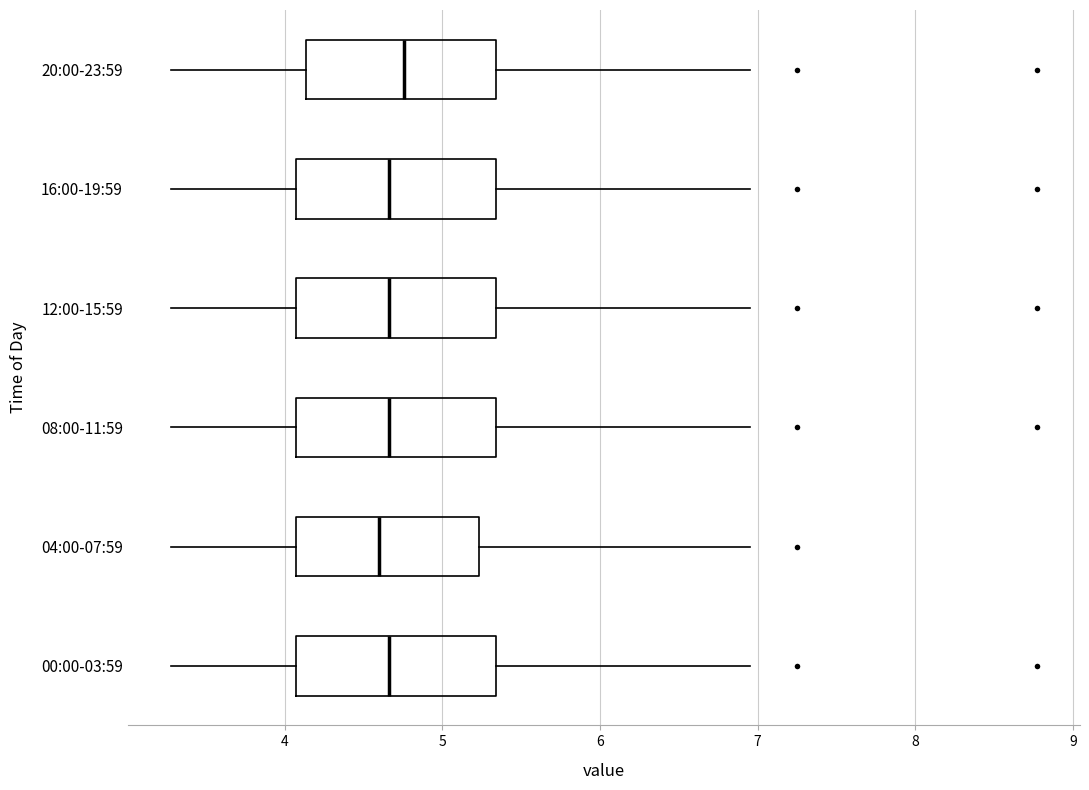

Reading bottom to top, transcribe this box plot: for each box, give where its median line is, the range the box spans, and where its two whiskers end, as read against the x-axis. The values are not printed on the chart, so give them approximately, as read against the axis.

00:00-03:59: median 4.7, box 4.1 to 5.3, whiskers 3.3 to 7.0
04:00-07:59: median 4.6, box 4.1 to 5.2, whiskers 3.3 to 7.0
08:00-11:59: median 4.7, box 4.1 to 5.3, whiskers 3.3 to 7.0
12:00-15:59: median 4.7, box 4.1 to 5.3, whiskers 3.3 to 7.0
16:00-19:59: median 4.7, box 4.1 to 5.3, whiskers 3.3 to 7.0
20:00-23:59: median 4.8, box 4.1 to 5.3, whiskers 3.3 to 7.0